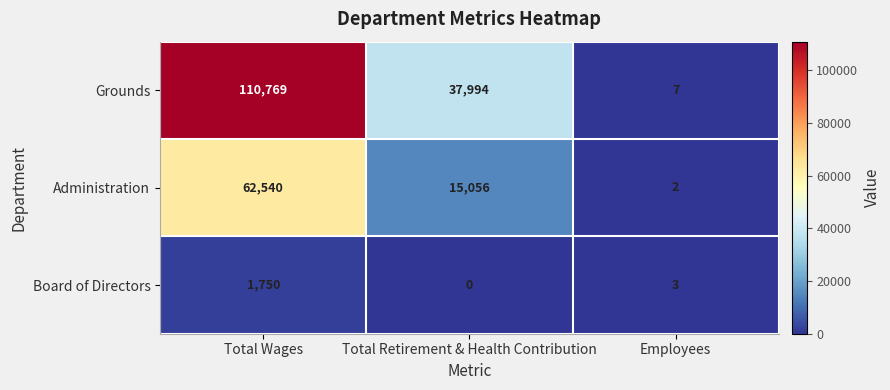

What is the sum of all Administration values?

77598